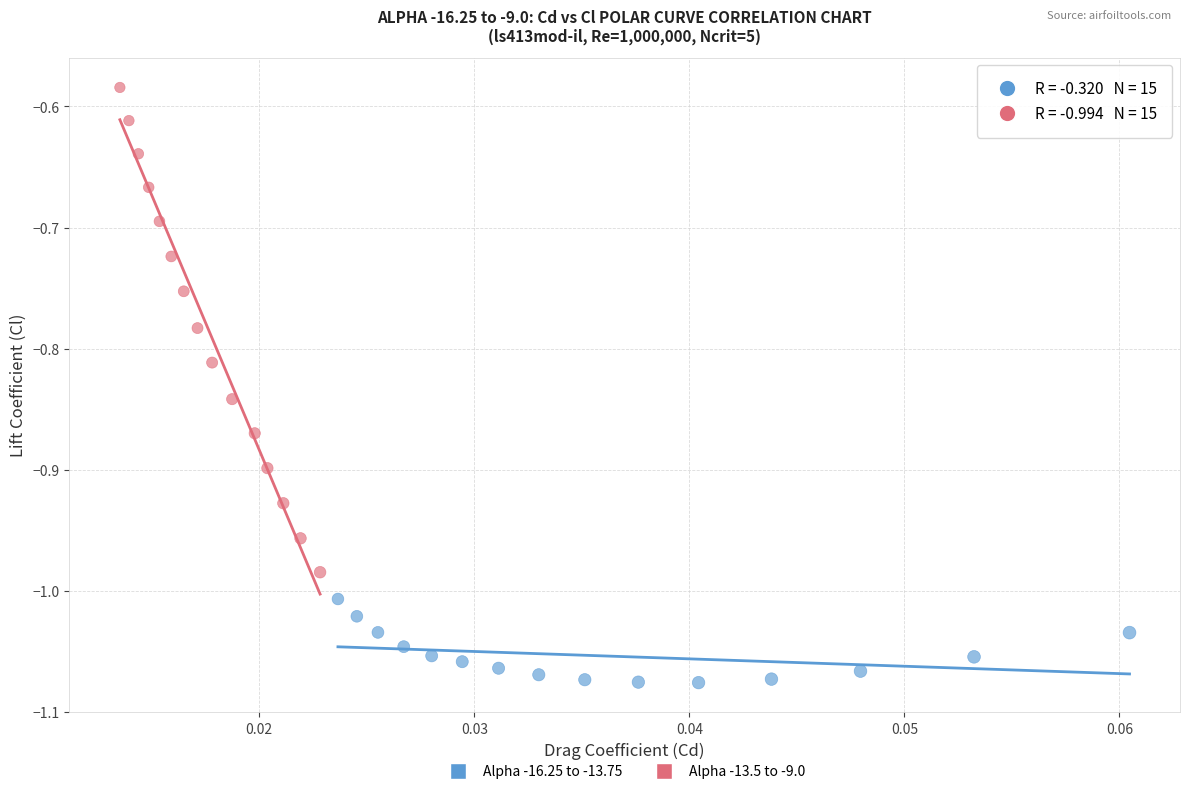

Which series contains the highest Y value?

Alpha -13.5 to -9.0